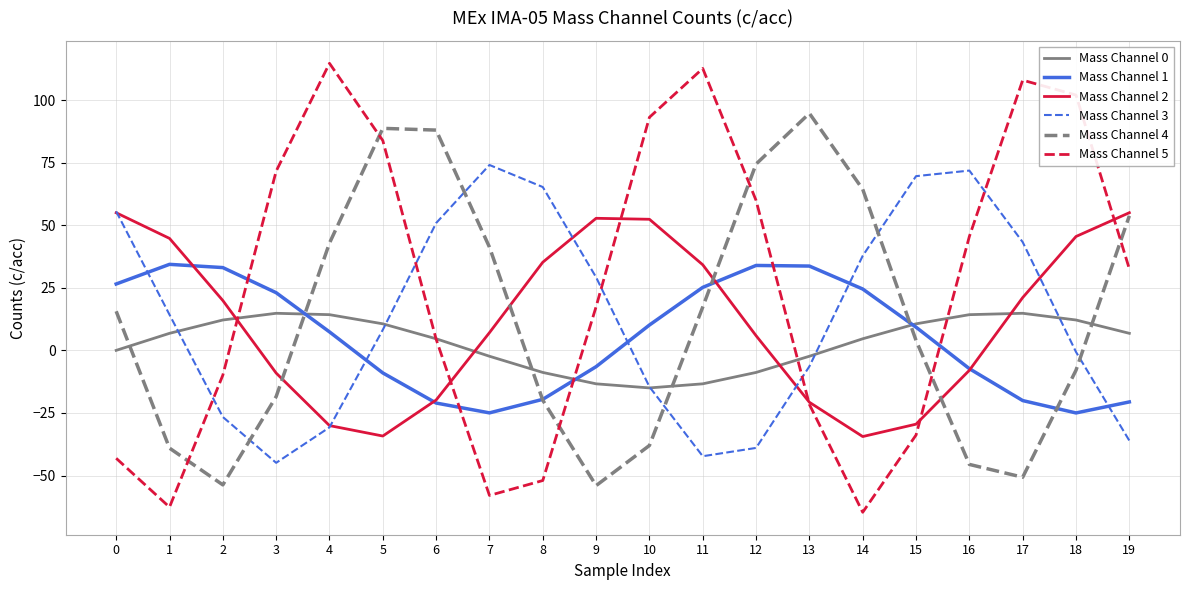

At how many categories does at least one series exceed 100?

4